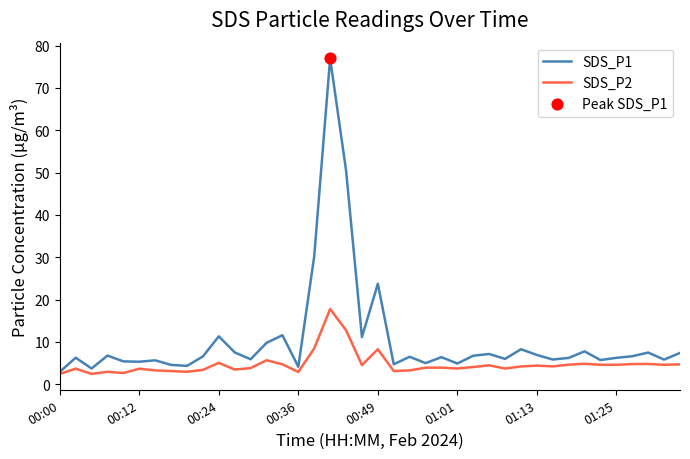

At how many categories does at least one series exceed 71?

1